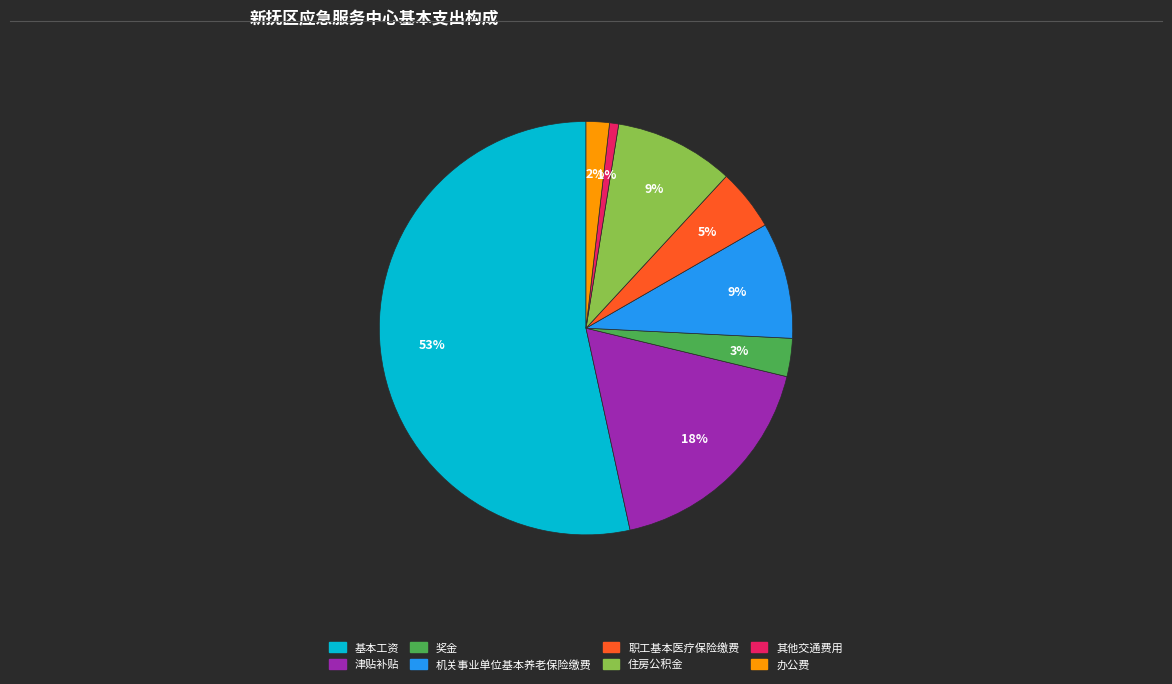

Count the number of slices in the pie.

8